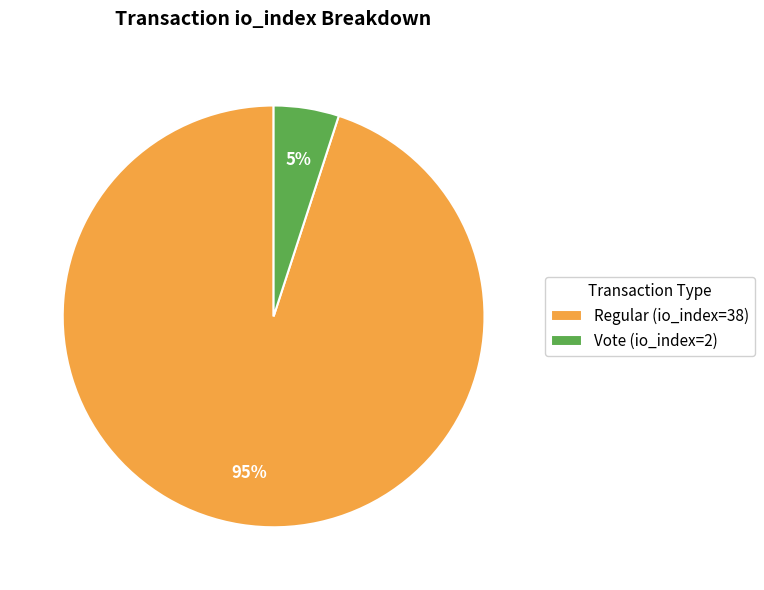

True or false: Vote (io_index=2) accounts for 5% of the total.

True